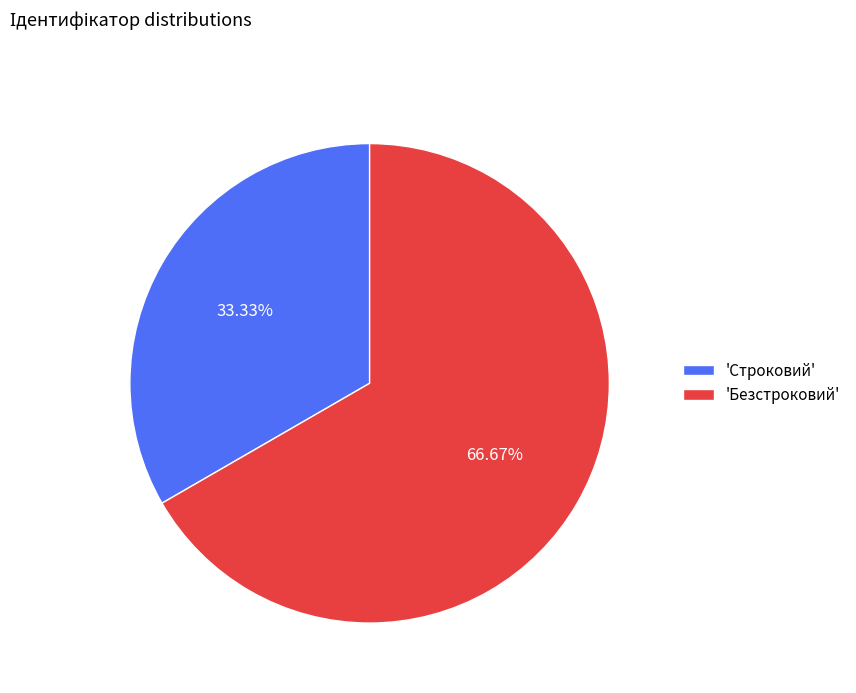

Rank the categories by value from lowest to highest.

'Строковий', 'Безстроковий'